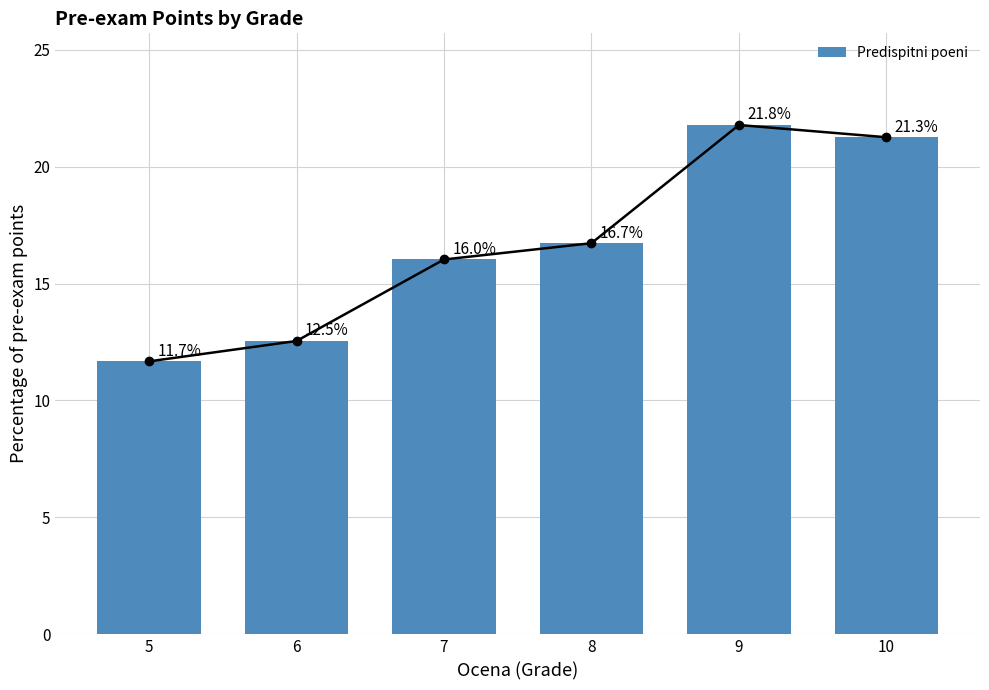

What is the maximum value shown in the chart?

21.8